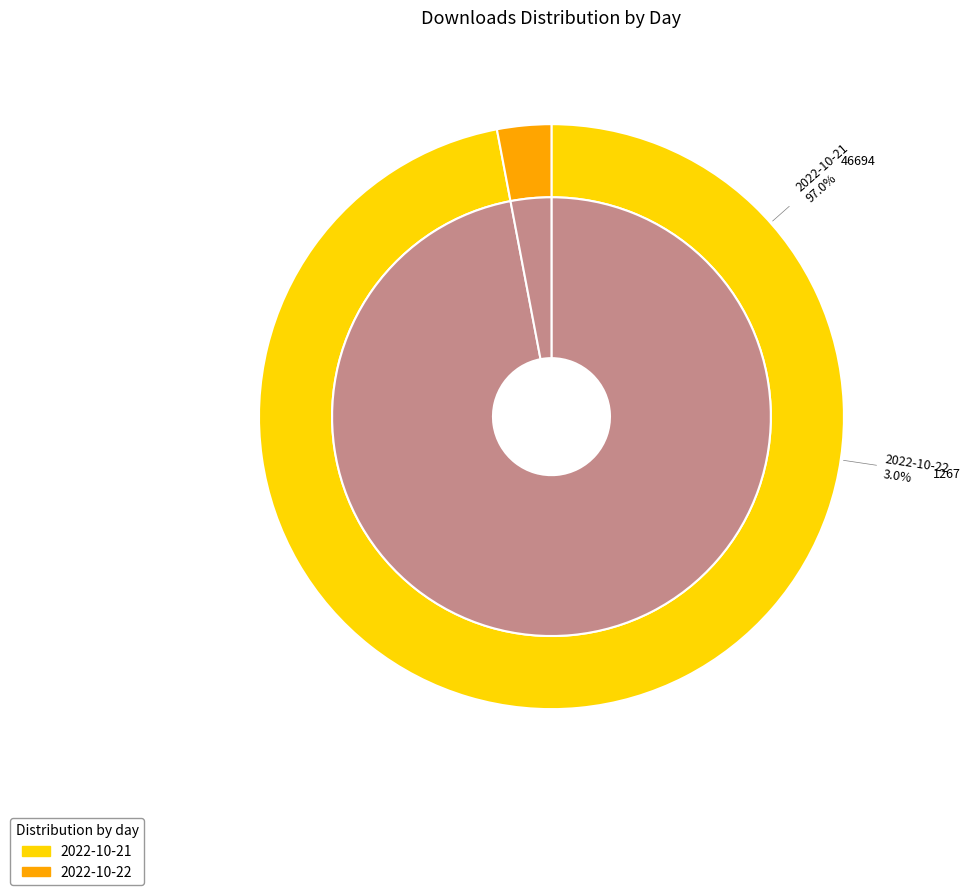

To the nearest percent, what is the combined percentage of 2022-10-22 and 2022-10-21?

100%